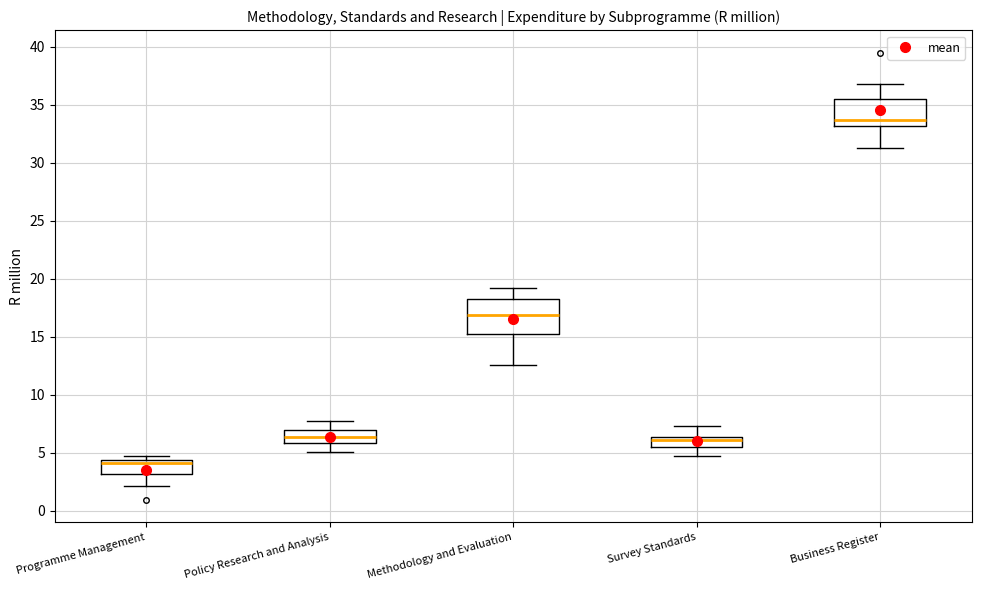

Where does the lower whisker of the box for Survey Standards end on the y-axis? The values are not printed on the chart, so give them approximately, as read against the axis.

4.5